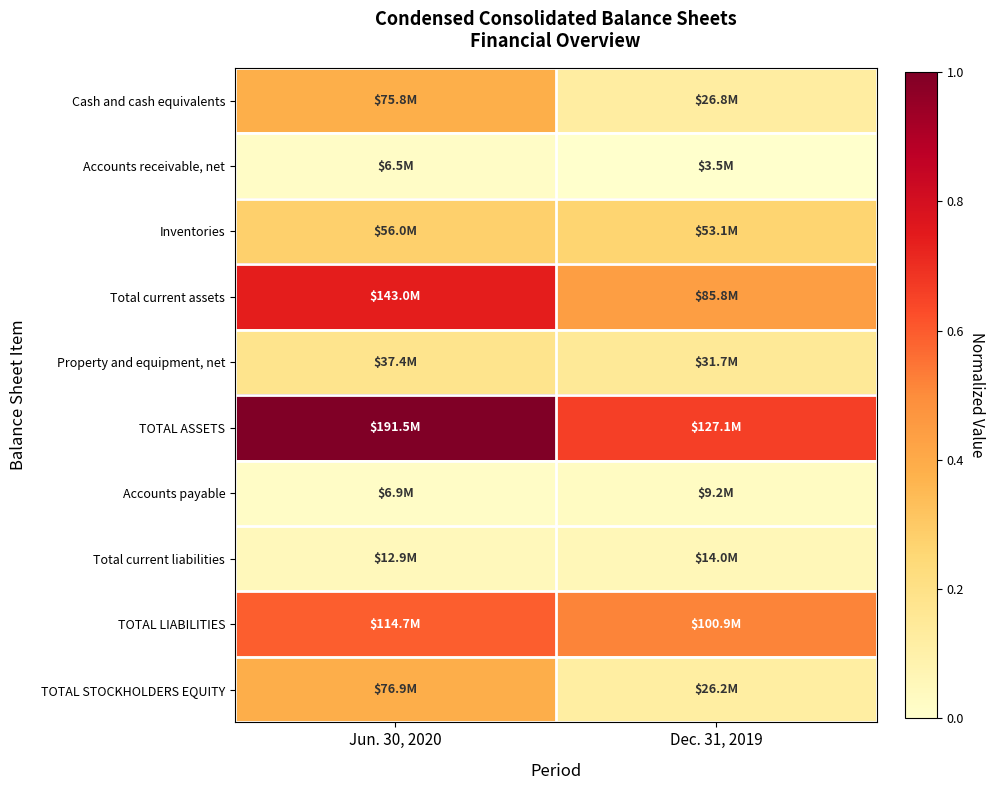

Reading left to right, extract all data points from this chart.

Cash and cash equivalents: Jun. 30, 2020=0.4	Dec. 31, 2019=0.1
Accounts receivable, net: Jun. 30, 2020=0.0	Dec. 31, 2019=0.0
Inventories: Jun. 30, 2020=0.3	Dec. 31, 2019=0.3
Total current assets: Jun. 30, 2020=0.7	Dec. 31, 2019=0.4
Property and equipment, net: Jun. 30, 2020=0.2	Dec. 31, 2019=0.2
TOTAL ASSETS: Jun. 30, 2020=1.0	Dec. 31, 2019=0.7
Accounts payable: Jun. 30, 2020=0.0	Dec. 31, 2019=0.0
Total current liabilities: Jun. 30, 2020=0.1	Dec. 31, 2019=0.1
TOTAL LIABILITIES: Jun. 30, 2020=0.6	Dec. 31, 2019=0.5
TOTAL STOCKHOLDERS EQUITY: Jun. 30, 2020=0.4	Dec. 31, 2019=0.1